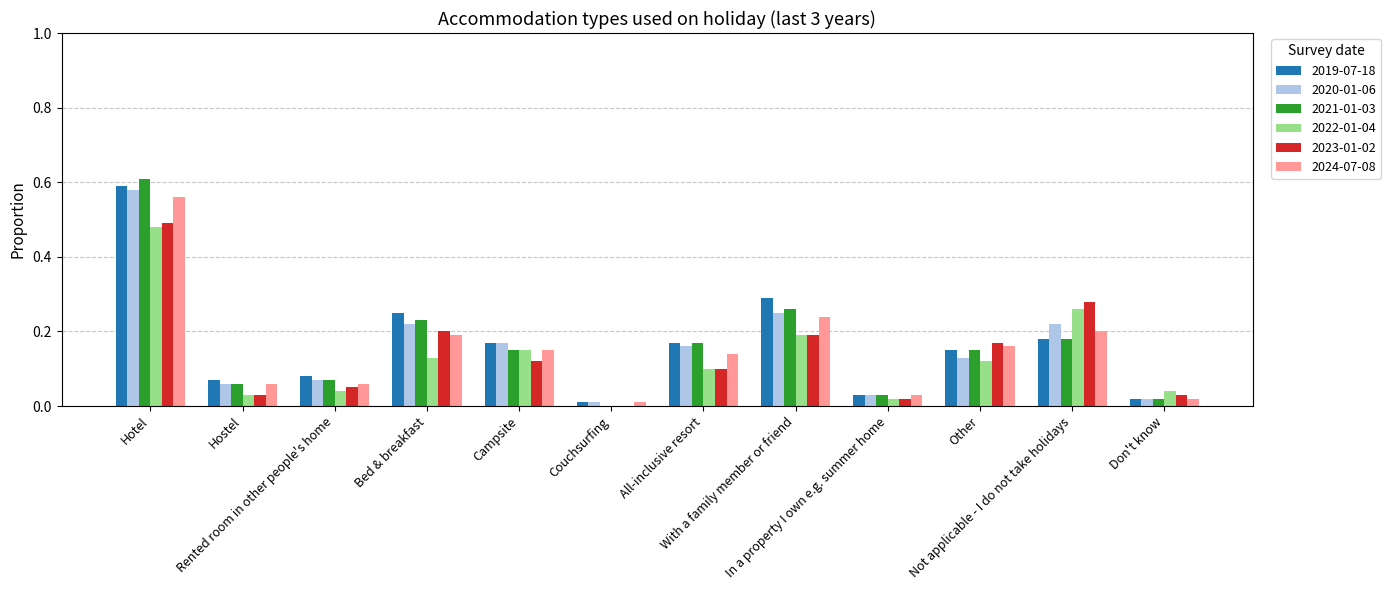

Is the value of 2022-01-04 at Rented room in other people's home greater than the value of 2019-07-18 at In a property I own e.g. summer home?

Yes